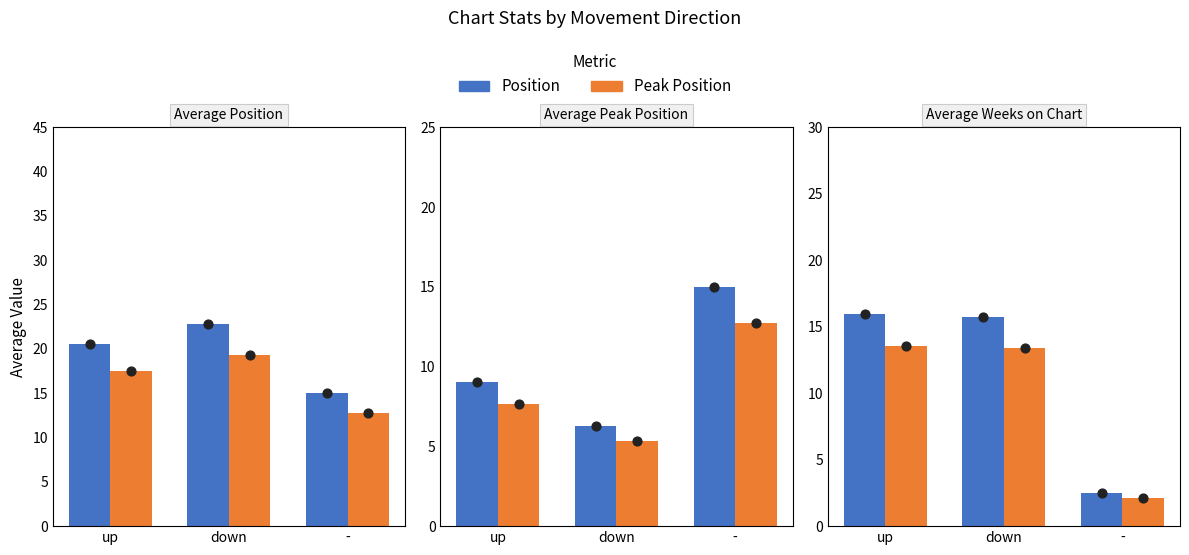

Is the value of Peak/Weeks (scaled) at up greater than the value of Position at up?

No